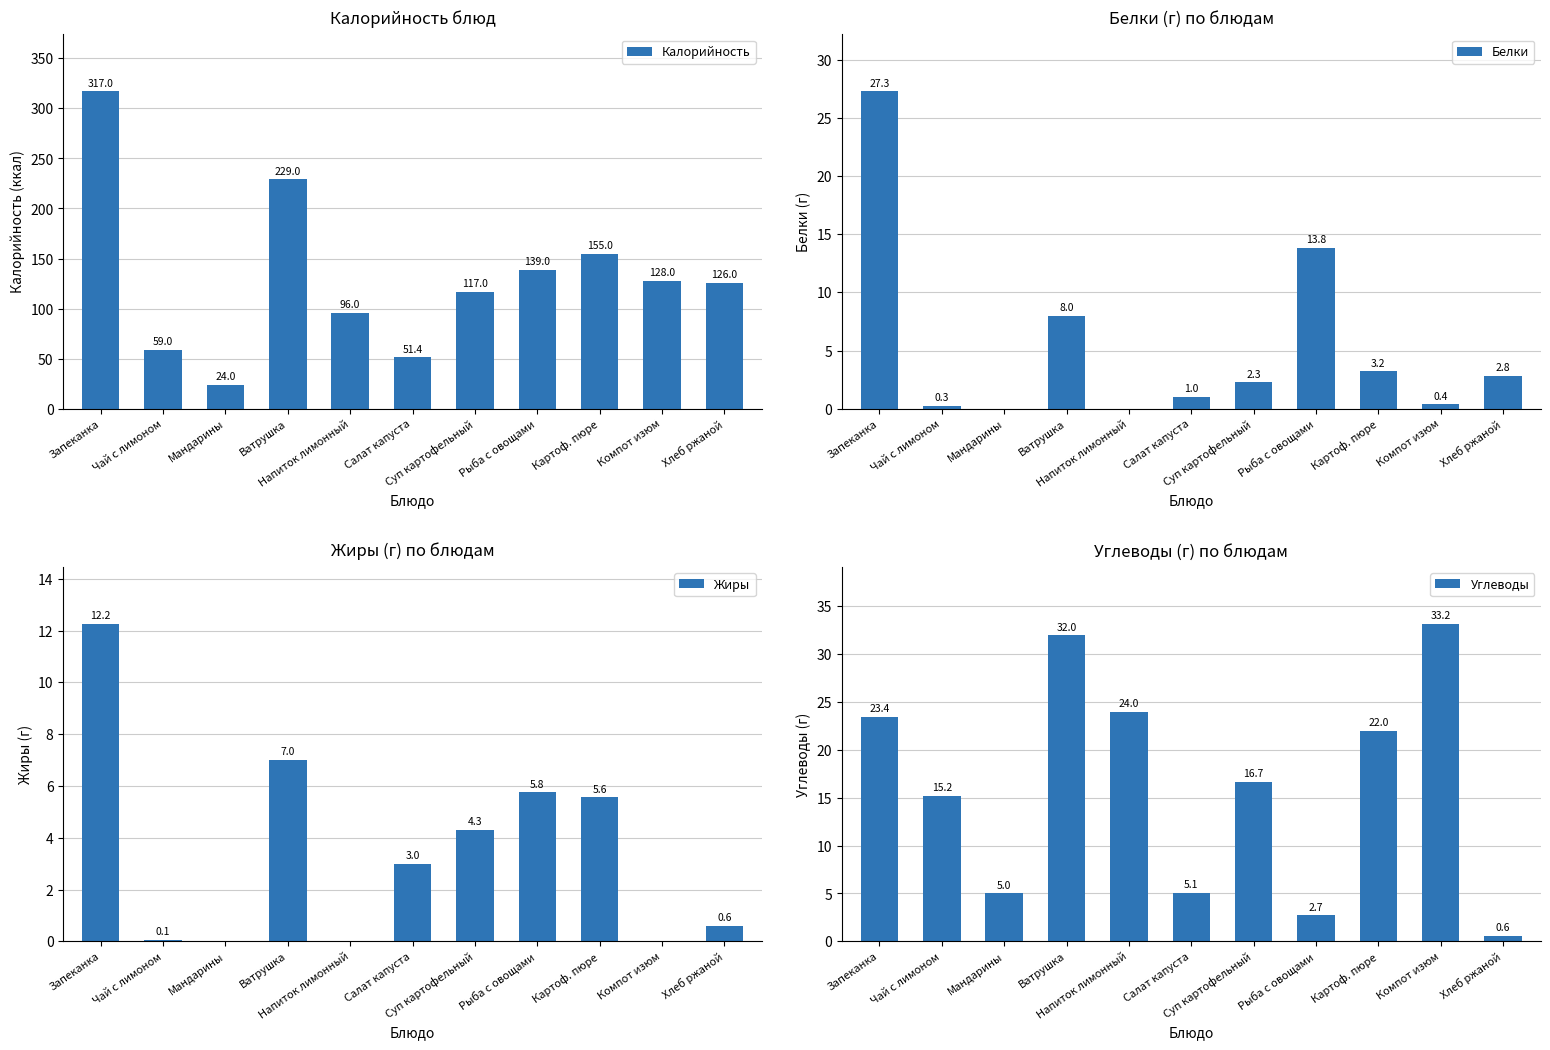

Between Ватрушка and Напиток лимонный, which is larger?

Ватрушка